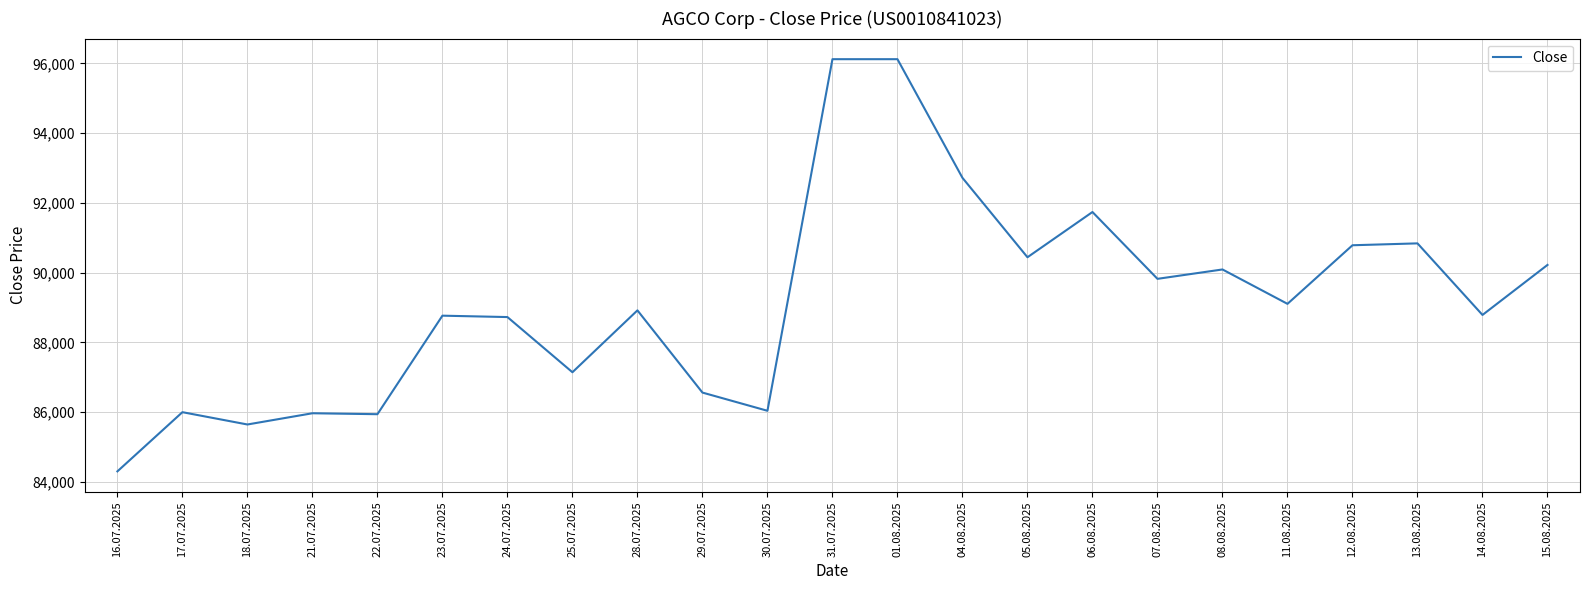

The value at 06.08.2025 is 44985. True or false?

False